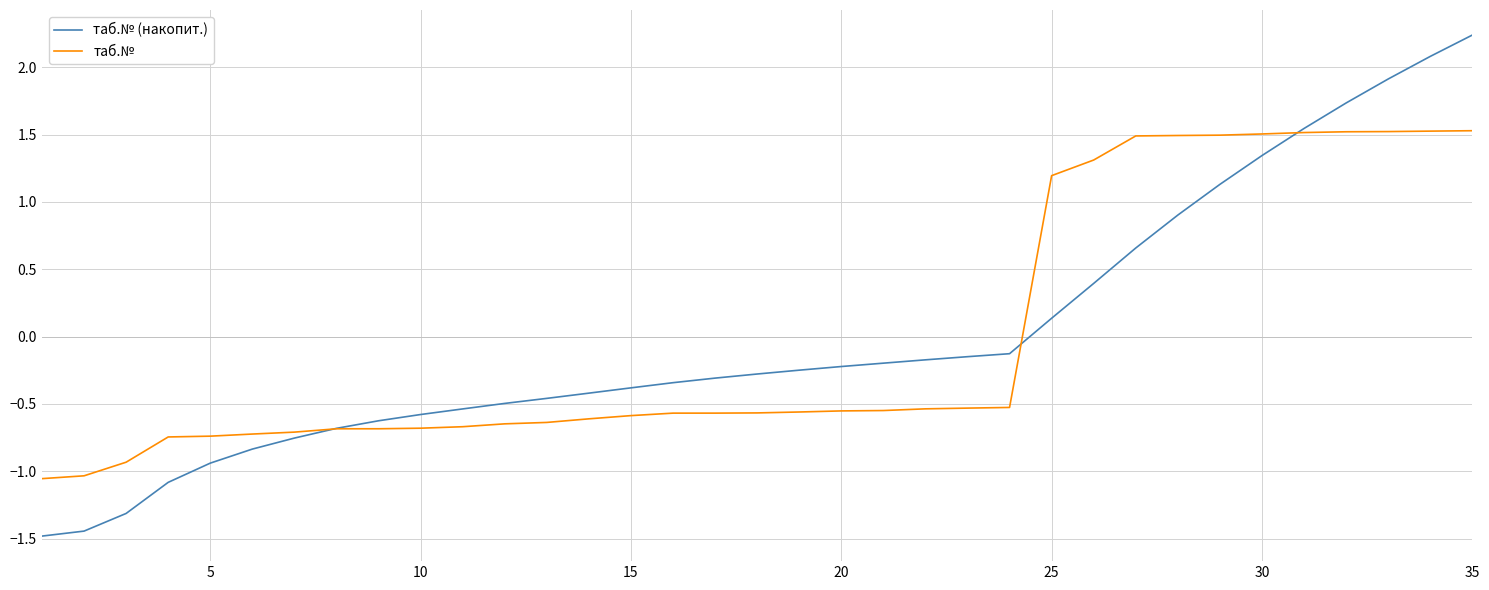

Does the chart display data point markers on the line(s)?

No